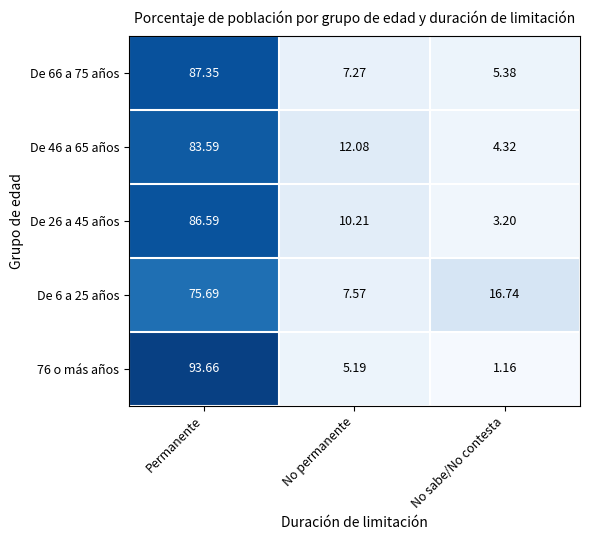

At which label does De 6 a 25 años first exceed 16?

Permanente